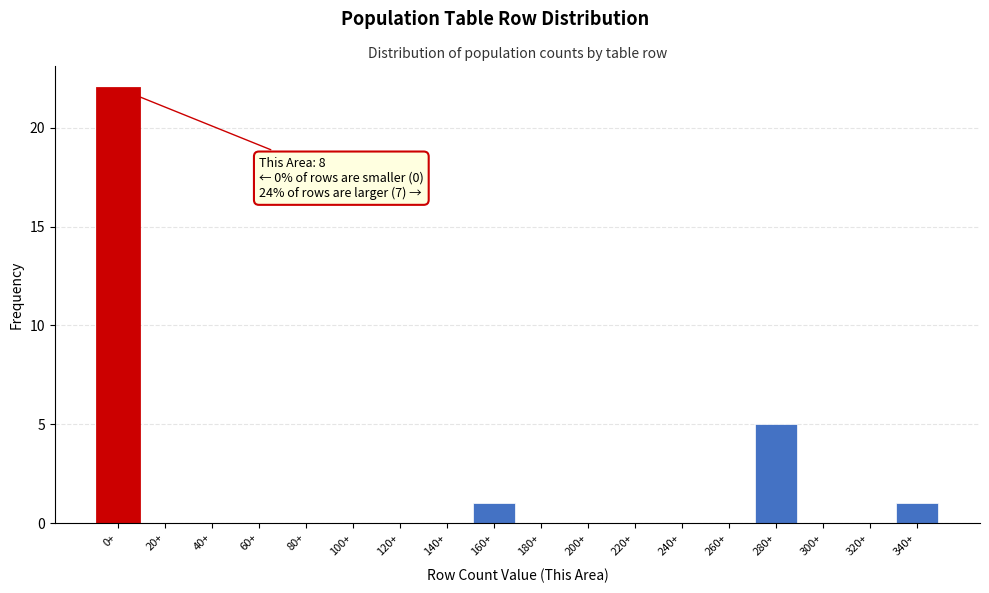

Reading right to left, transcribe all the data shown in this chart.

340+=1	320+=0	300+=0	280+=5	260+=0	240+=0	220+=0	200+=0	180+=0	160+=1	140+=0	120+=0	100+=0	80+=0	60+=0	40+=0	20+=0	0+=22